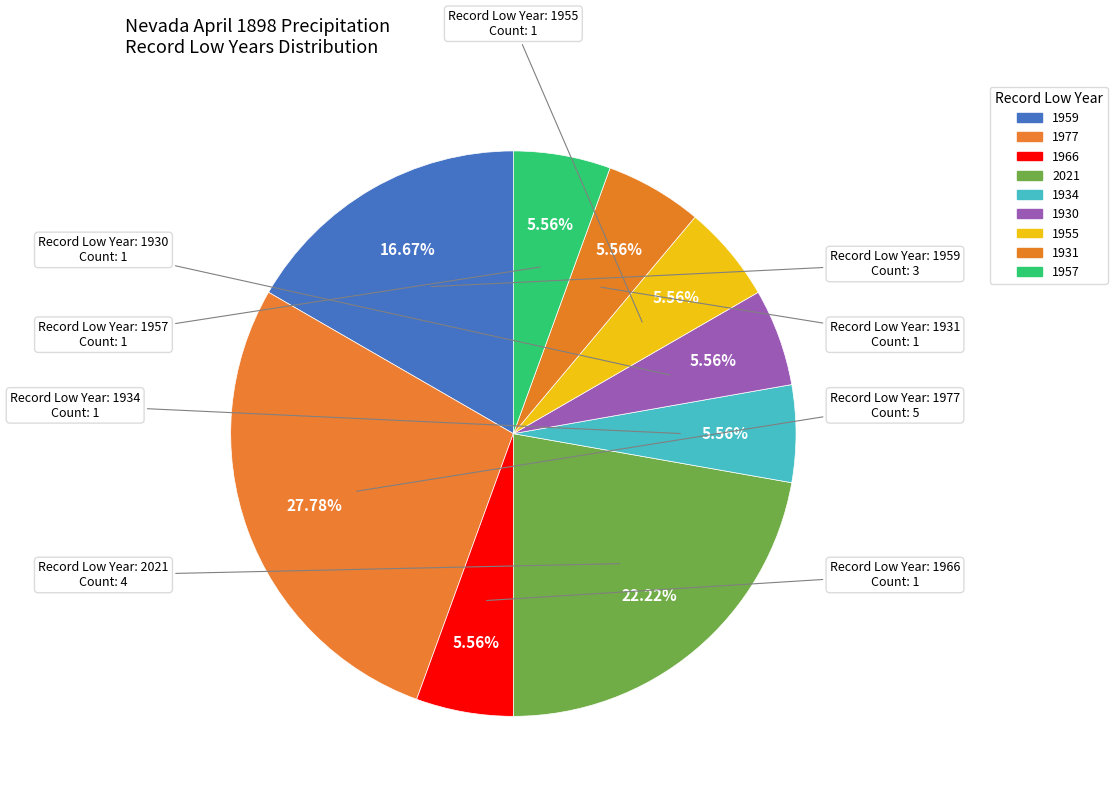

How many slices are in this pie chart?

9